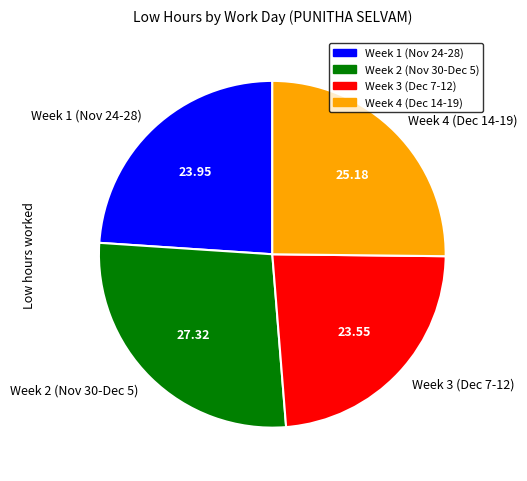

Is there a majority slice in this chart?

No